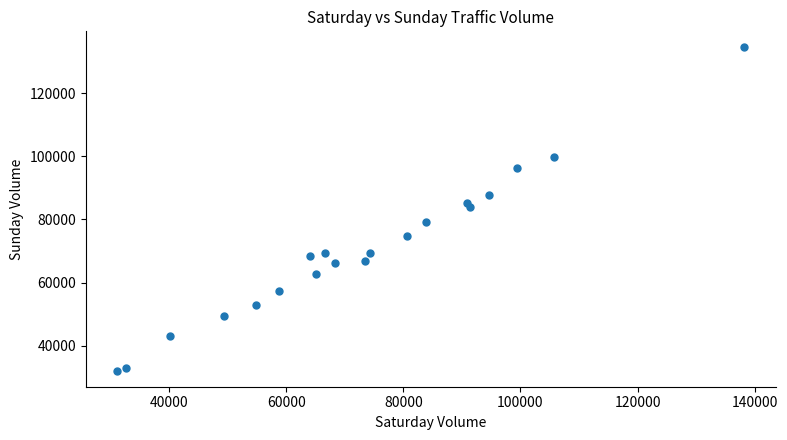

What is the range of X values (max minus min)?

107084